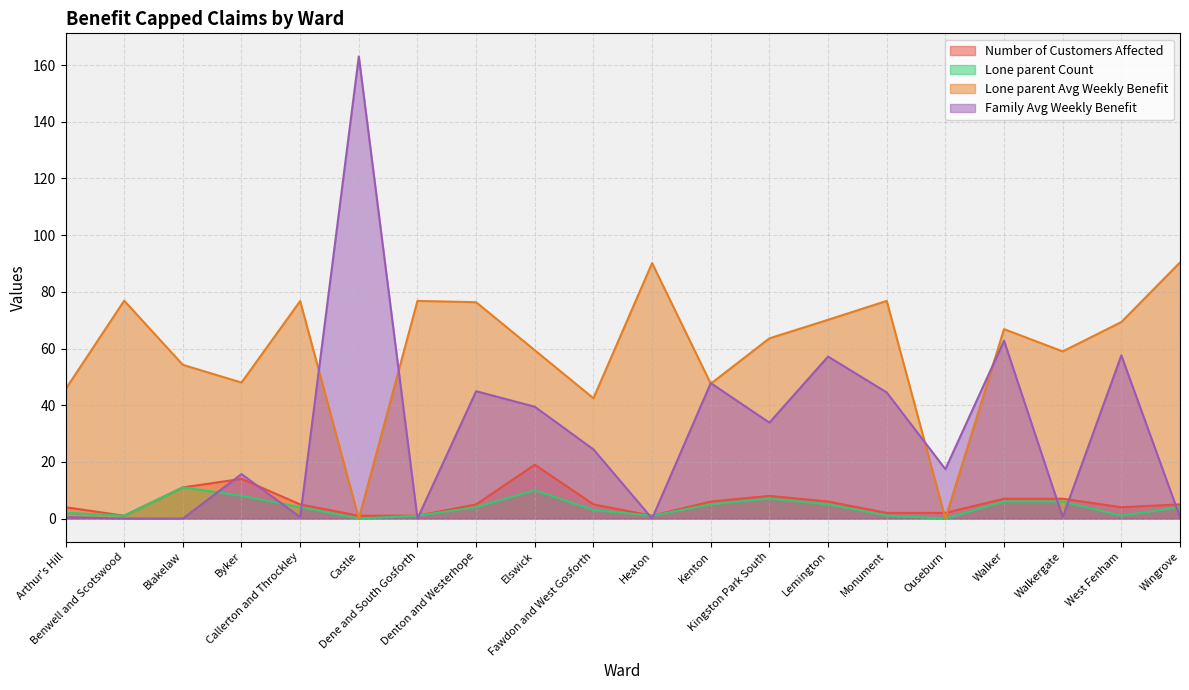

What is the sum of the Lone parent Count values at Fawdon and West Gosforth and Denton and Westerhope?

7.0